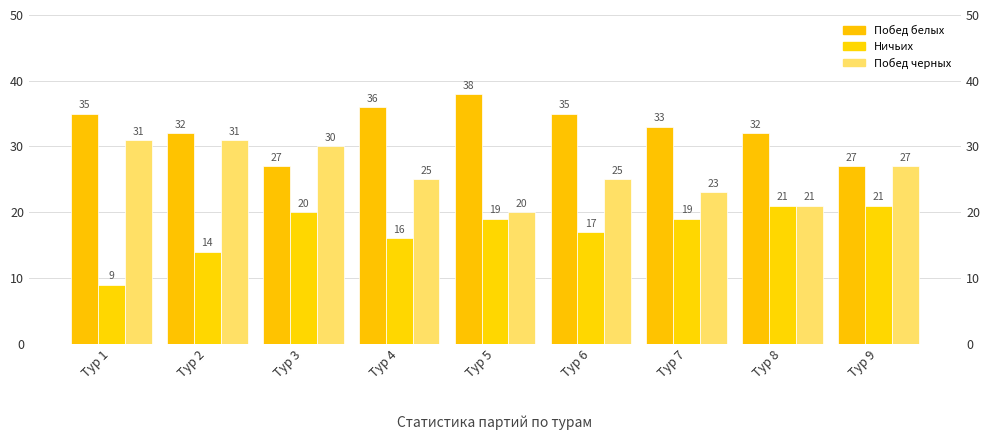

At how many categories does at least one series exceed 33?

4